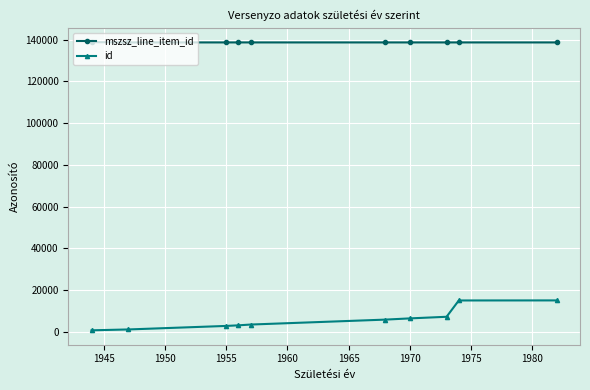

Which series has the widest spread of values?

id